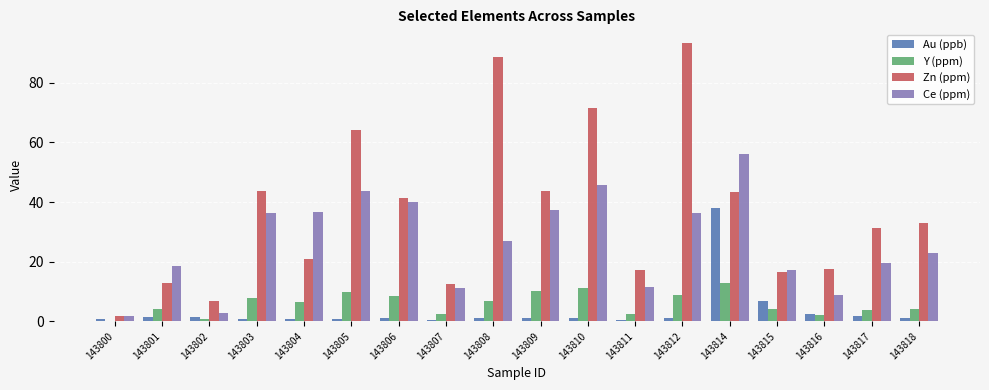

Is it true that Ce (ppm) equals 40.0 at 143806?

True